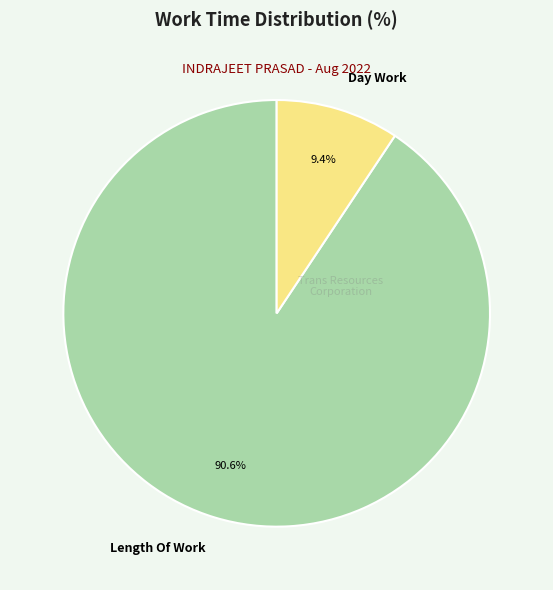

To the nearest percent, what is the difference between the largest and smallest slice percentages?

81%